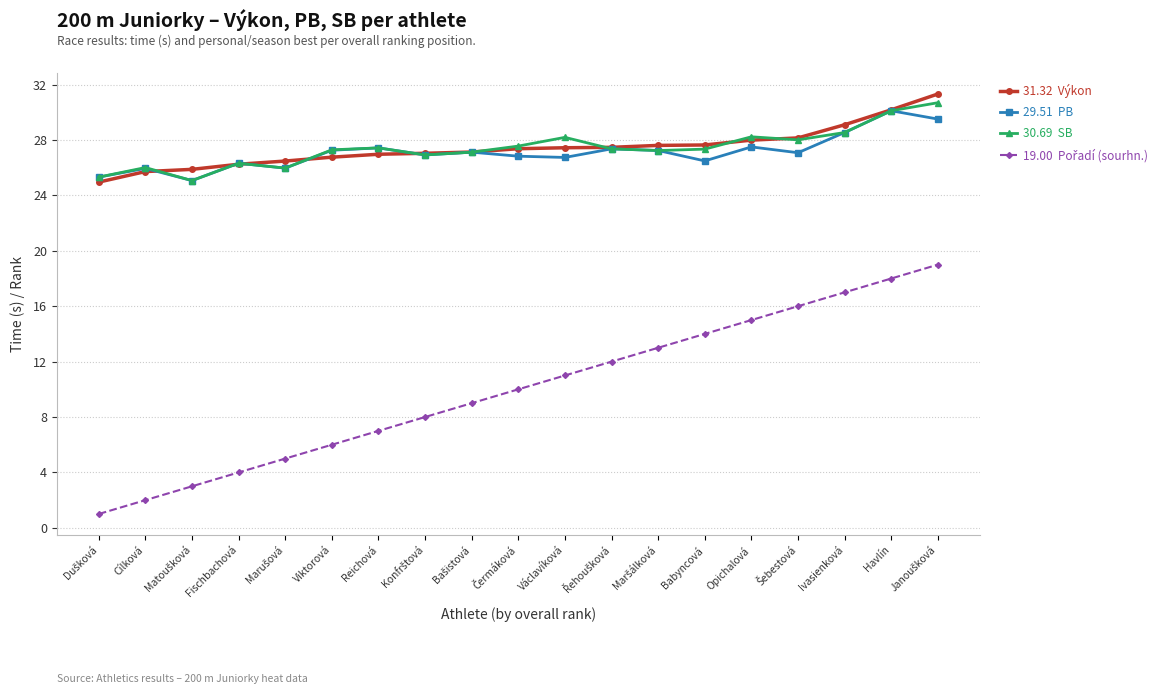

What is the total value across all series at Viktorová?

87.3